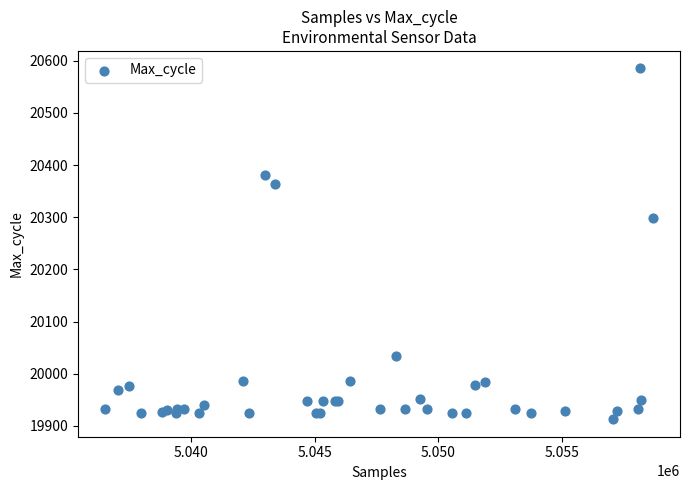

What Y value in the scatter plot is closest to 20249?

20299